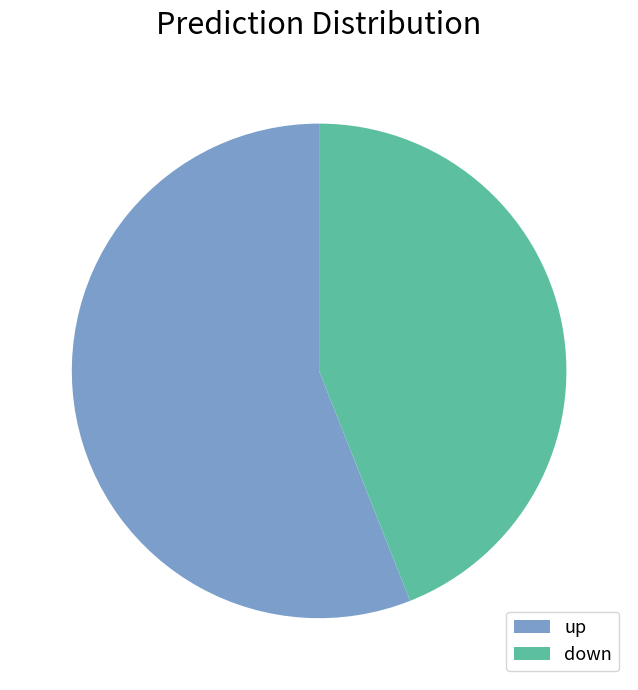

The down slice represents 52% of the pie. True or false?

False